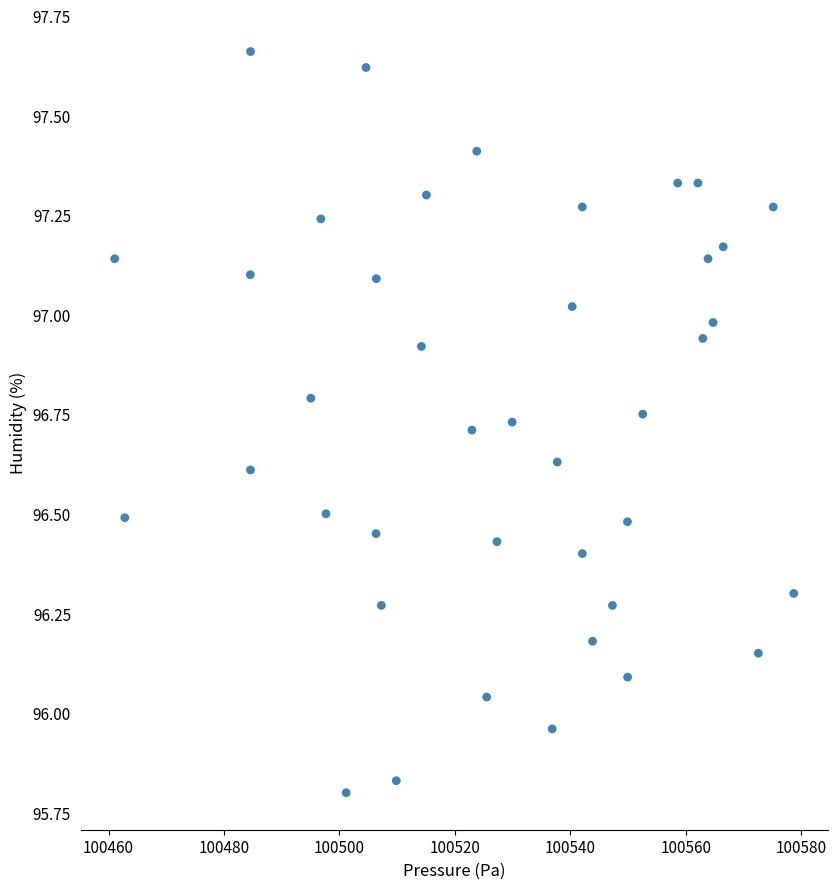

What is the range of X values (max minus min)?

117.6